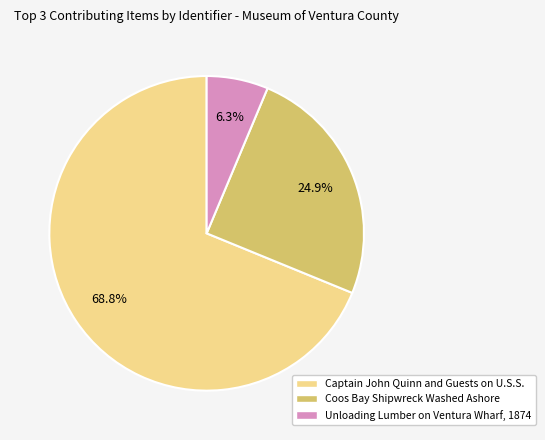

Is there any slice that represents more than half of the pie?

Yes